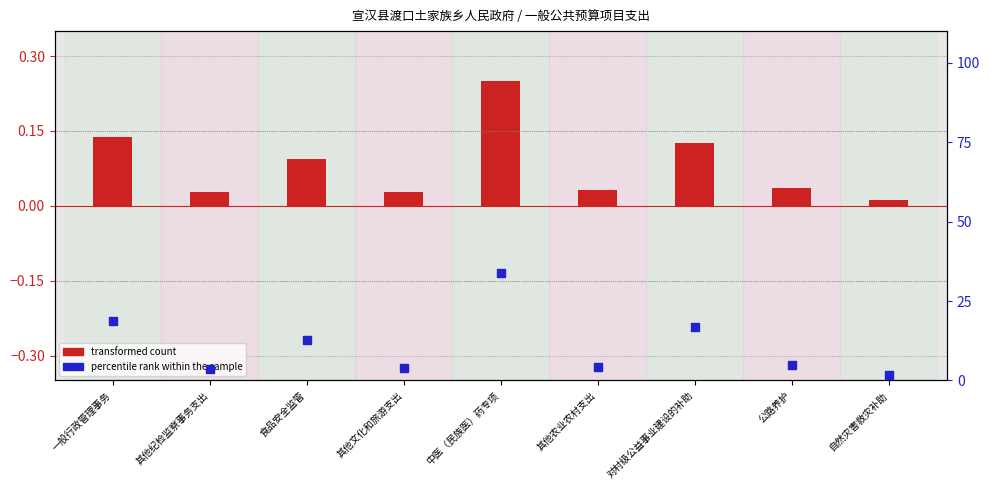

What is the ratio of the value at 中医（民族医）药专项 to the value at 其他纪检监察事务支出?

9.1